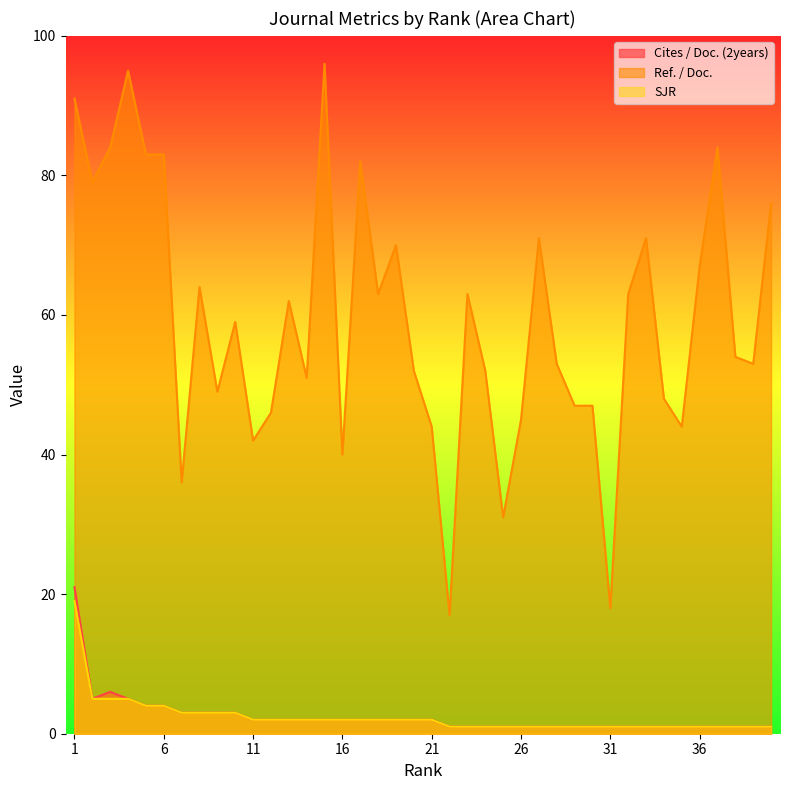

Where is SJR nearest to the value 10?

2